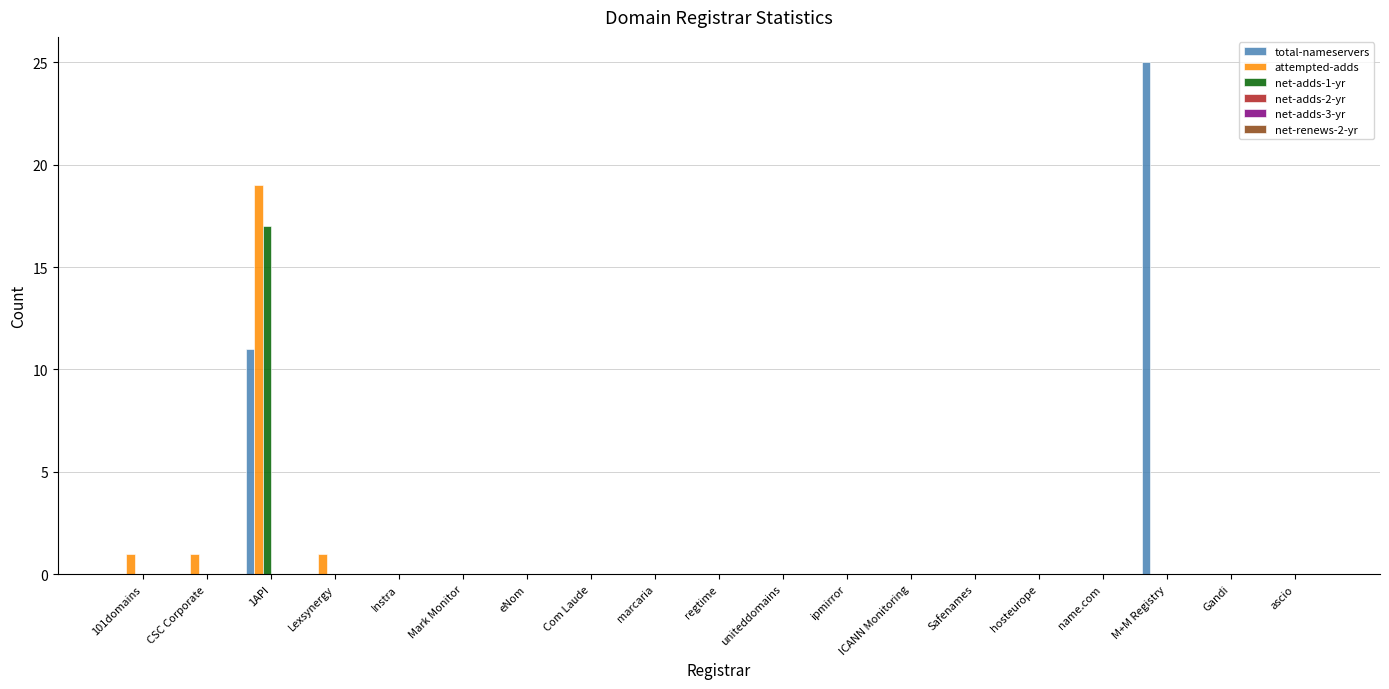

Read the total-nameservers value at M+M Registry.

25